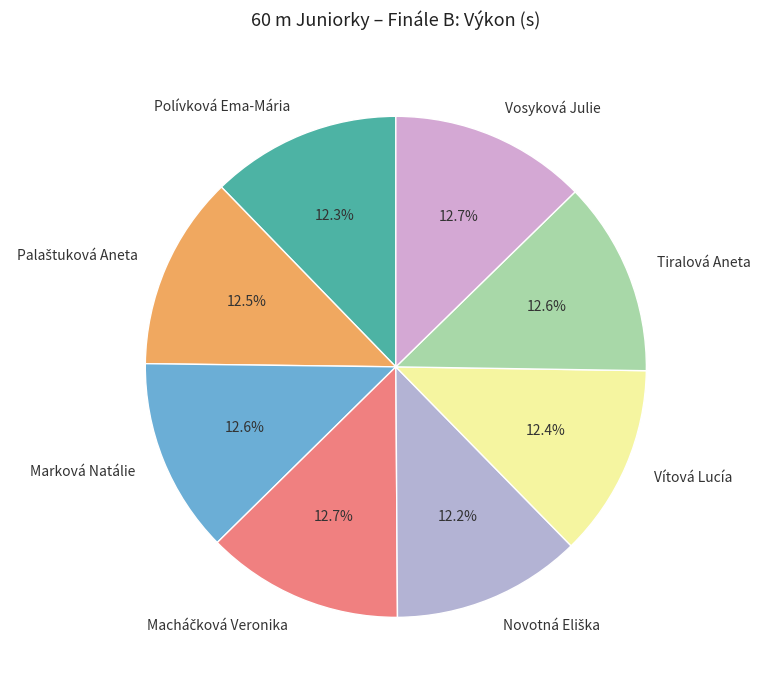

Does any single category account for the majority?

No